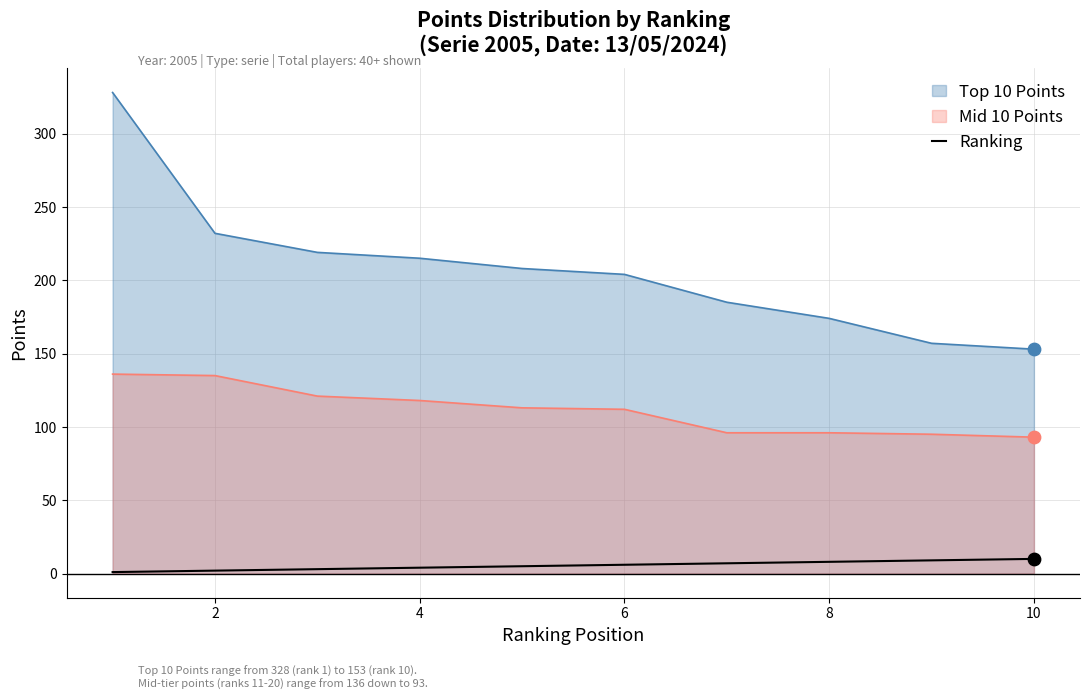

Which series has the widest spread of values?

Top 10 Points